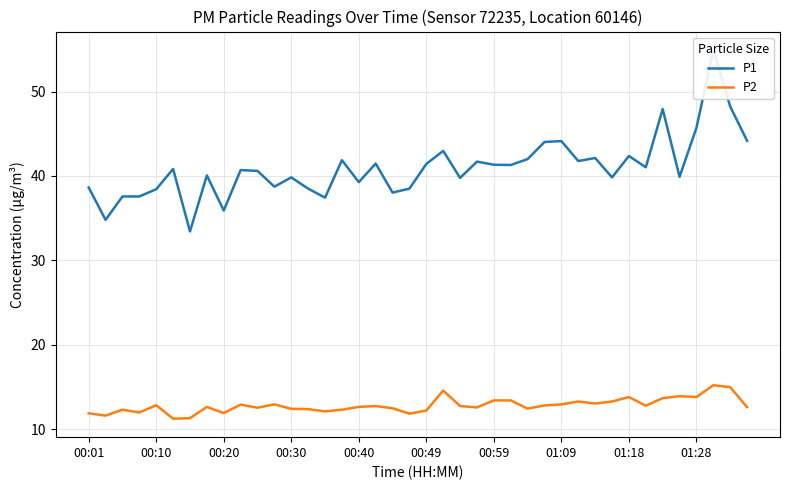

Reading right to left, transcribe all the data shown in this chart.

P1: 44.2	48.2	54.9	45.7	39.9	47.9	41.0	42.4	39.8	42.1	41.8	44.1	44.0	42.0	41.3	41.3	41.7	39.8	43.0	41.4	38.5	38.0	41.5	39.3	41.9	37.4	38.5	39.8	38.7	40.6	40.7	35.9	40.1	33.4	40.8	38.4	37.6	37.6	34.8	38.6
P2: 12.6	15.0	15.2	13.8	13.9	13.7	12.8	13.8	13.3	13.0	13.3	12.9	12.8	12.4	13.4	13.4	12.6	12.7	14.6	12.2	11.8	12.5	12.7	12.6	12.3	12.1	12.4	12.4	12.9	12.5	12.9	11.9	12.6	11.3	11.2	12.8	12.0	12.3	11.6	11.9